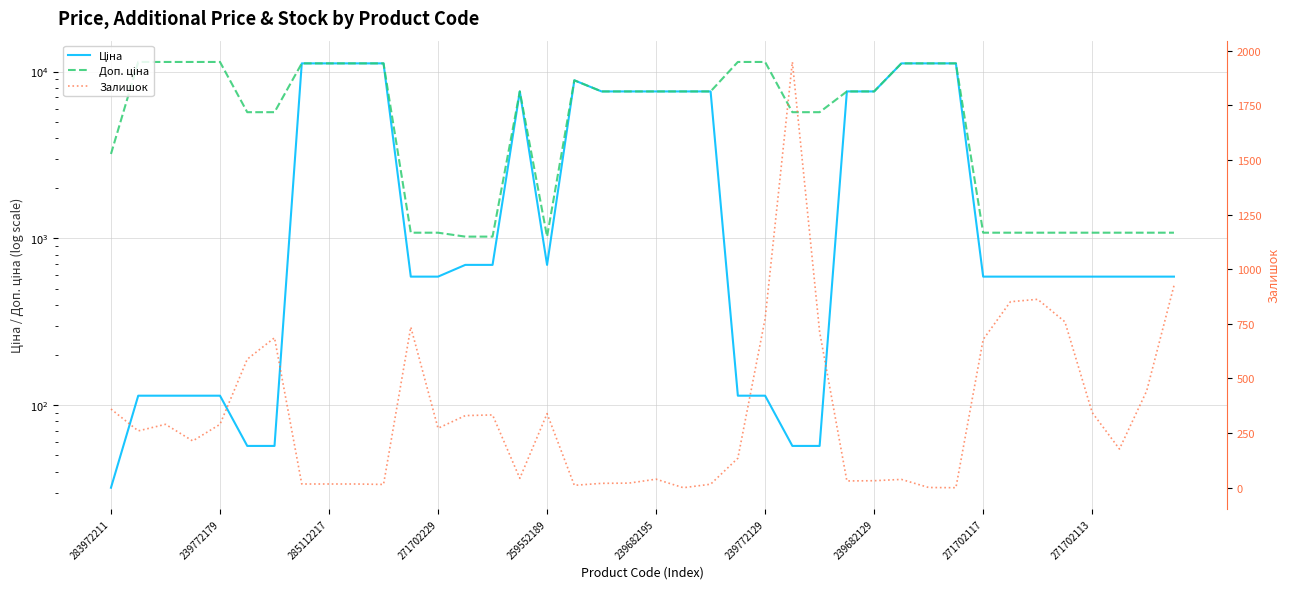

Which series has the largest range (max minus min)?

Ціна